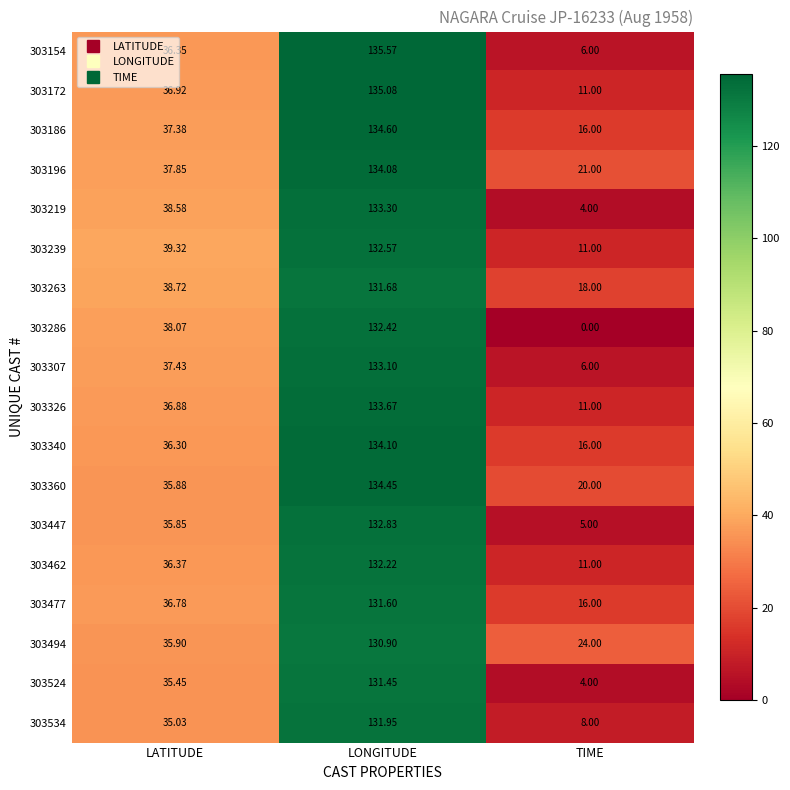

At which label does 303239 reach its minimum?

TIME